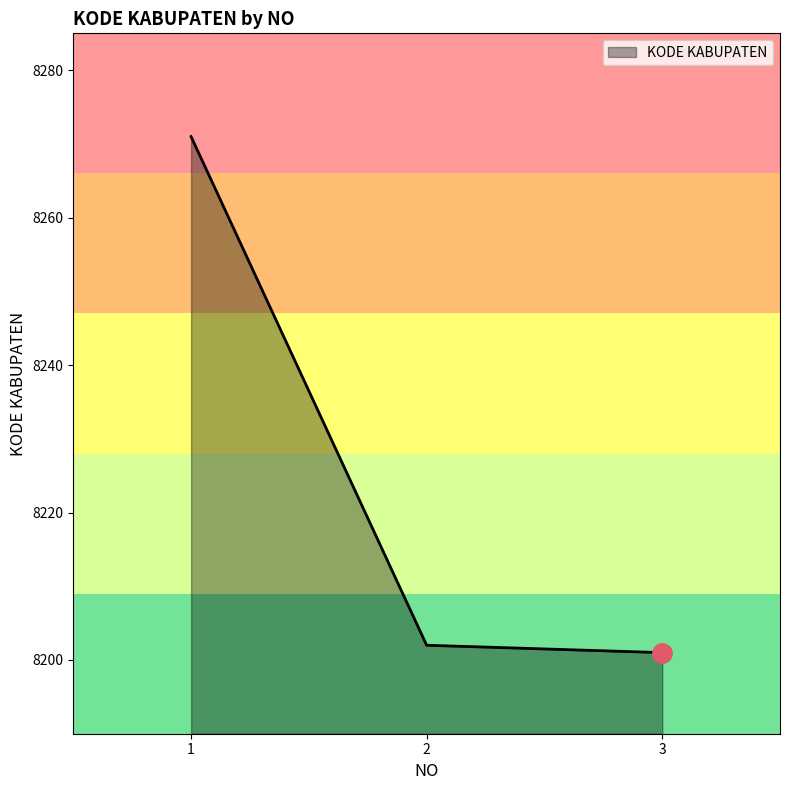

Reading left to right, list all the values displayed in this chart.

8271	8202	8201